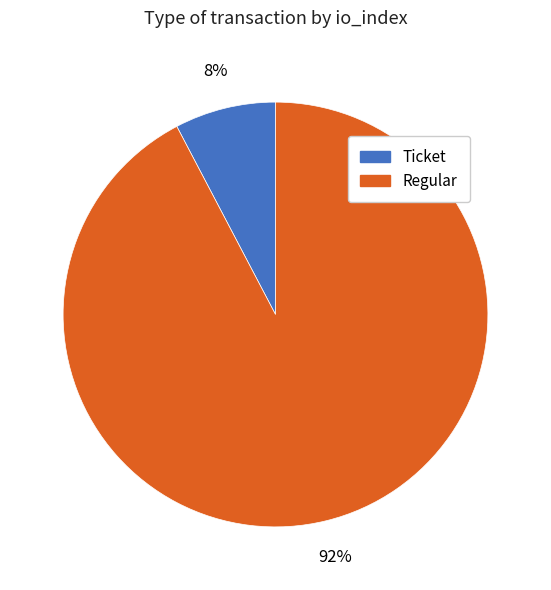

To the nearest percent, what is the combined percentage of Ticket and Regular?

100%